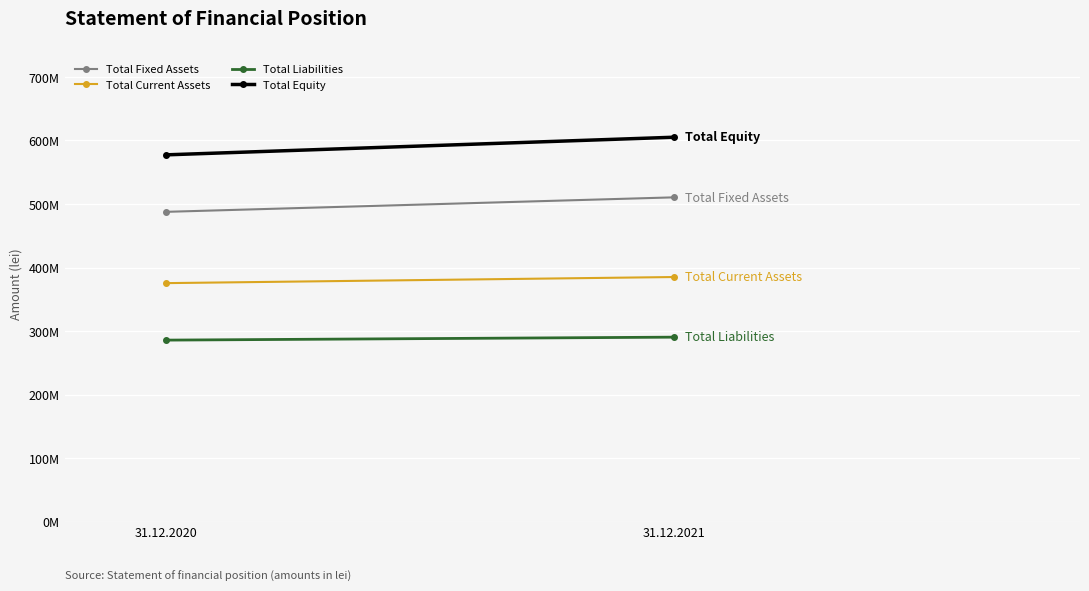

What is the total value across all series at 31.12.2021?

1790779360